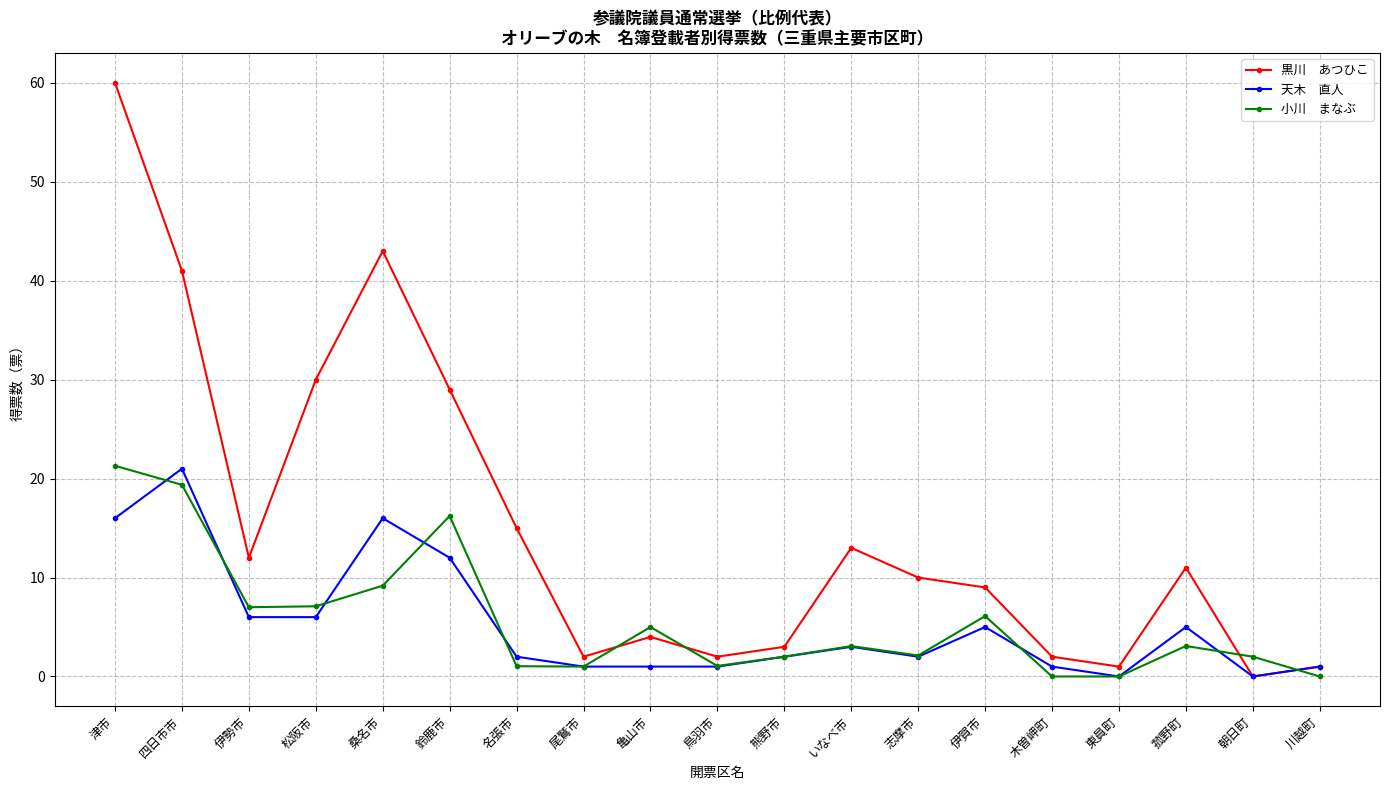

Count the number of categories in the chart.

19